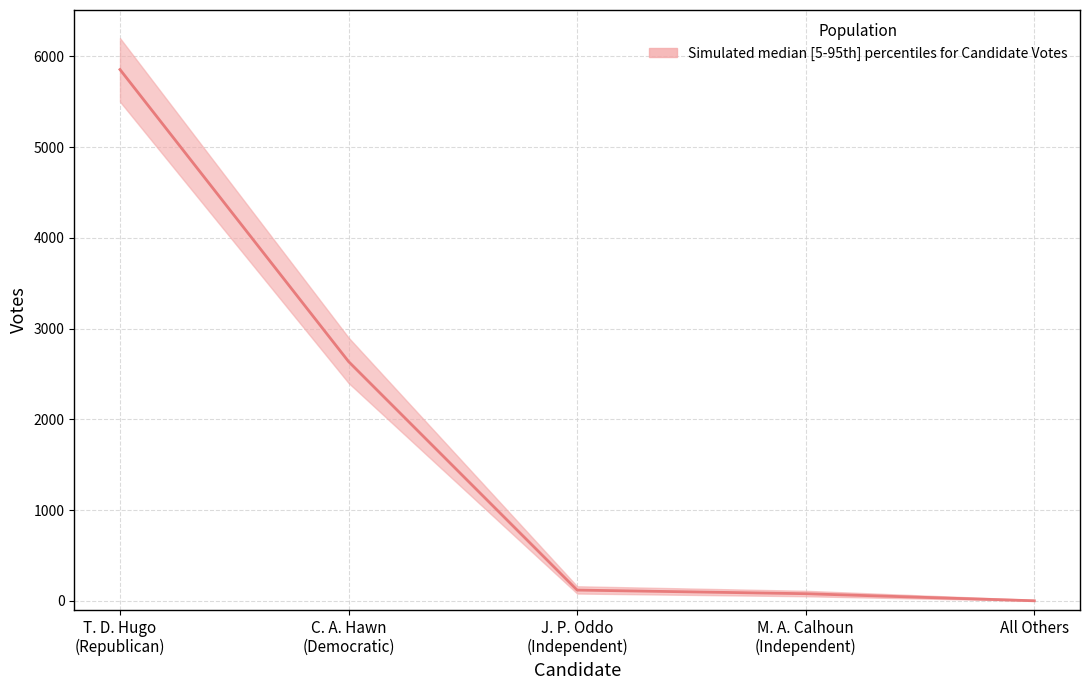

Reading left to right, extract all data points from this chart.

5854	2636	118	78	0